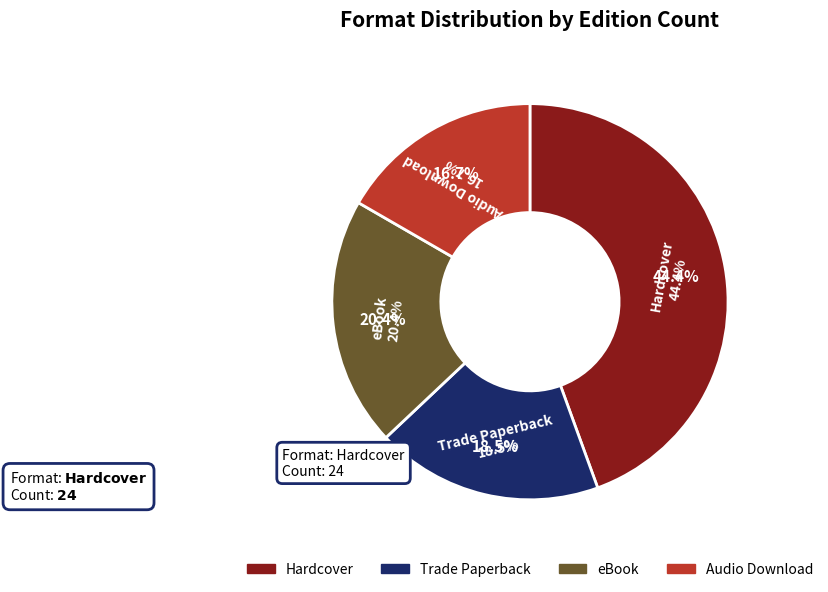

What is the total percentage of Trade Paperback and Audio Download?

35.2%